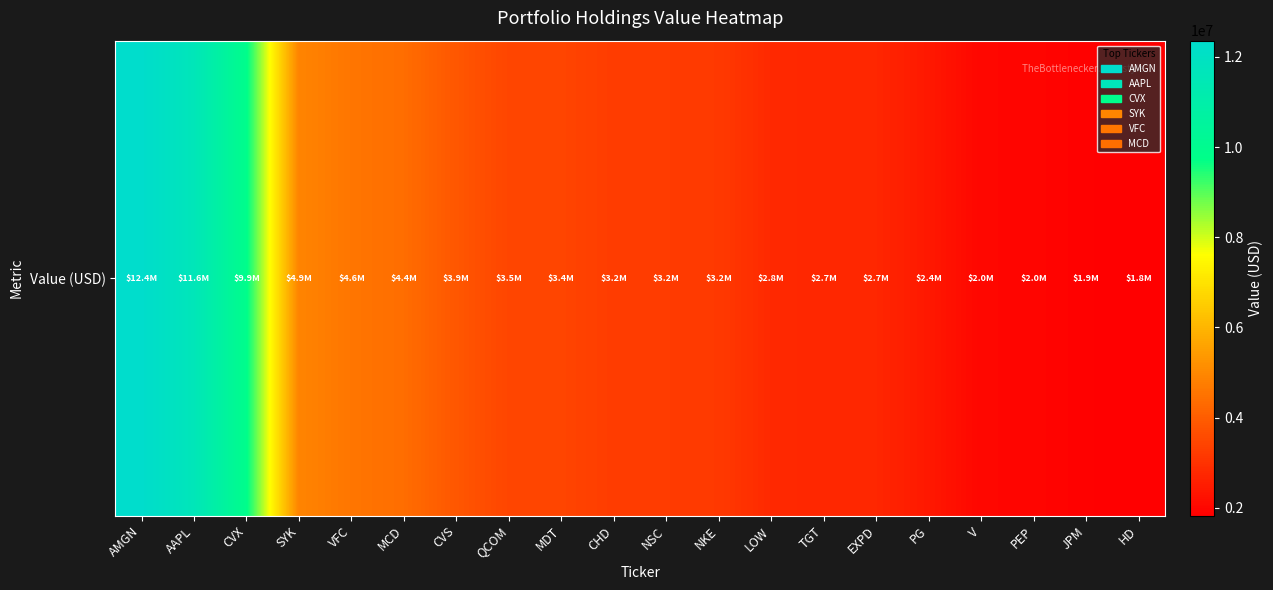

Reading left to right, extract all data points from this chart.

12360000	11625000	9852000	4914000	4576000	4380000	3859000	3459000	3448000	3237000	3226000	3177000	2803000	2736000	2732000	2411000	1996000	1970000	1872000	1823000